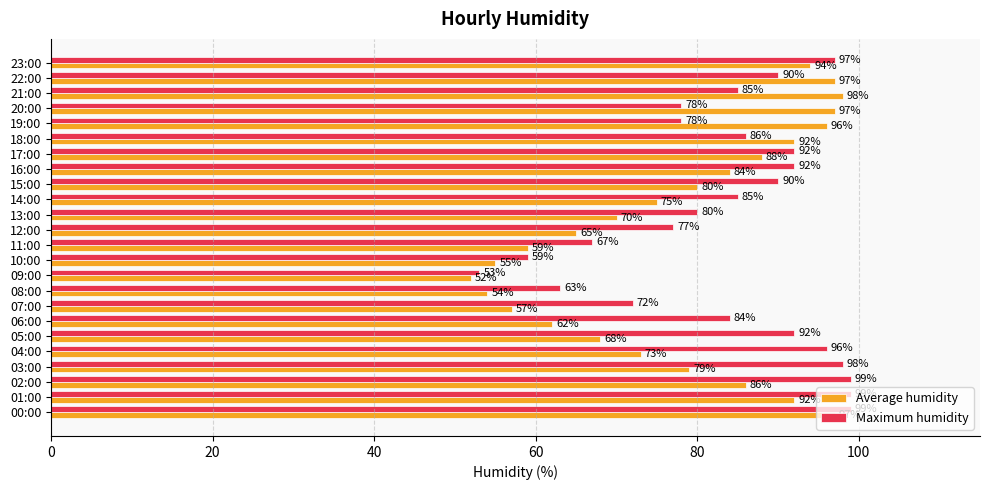

Which series has the largest total across all categories?

Maximum humidity